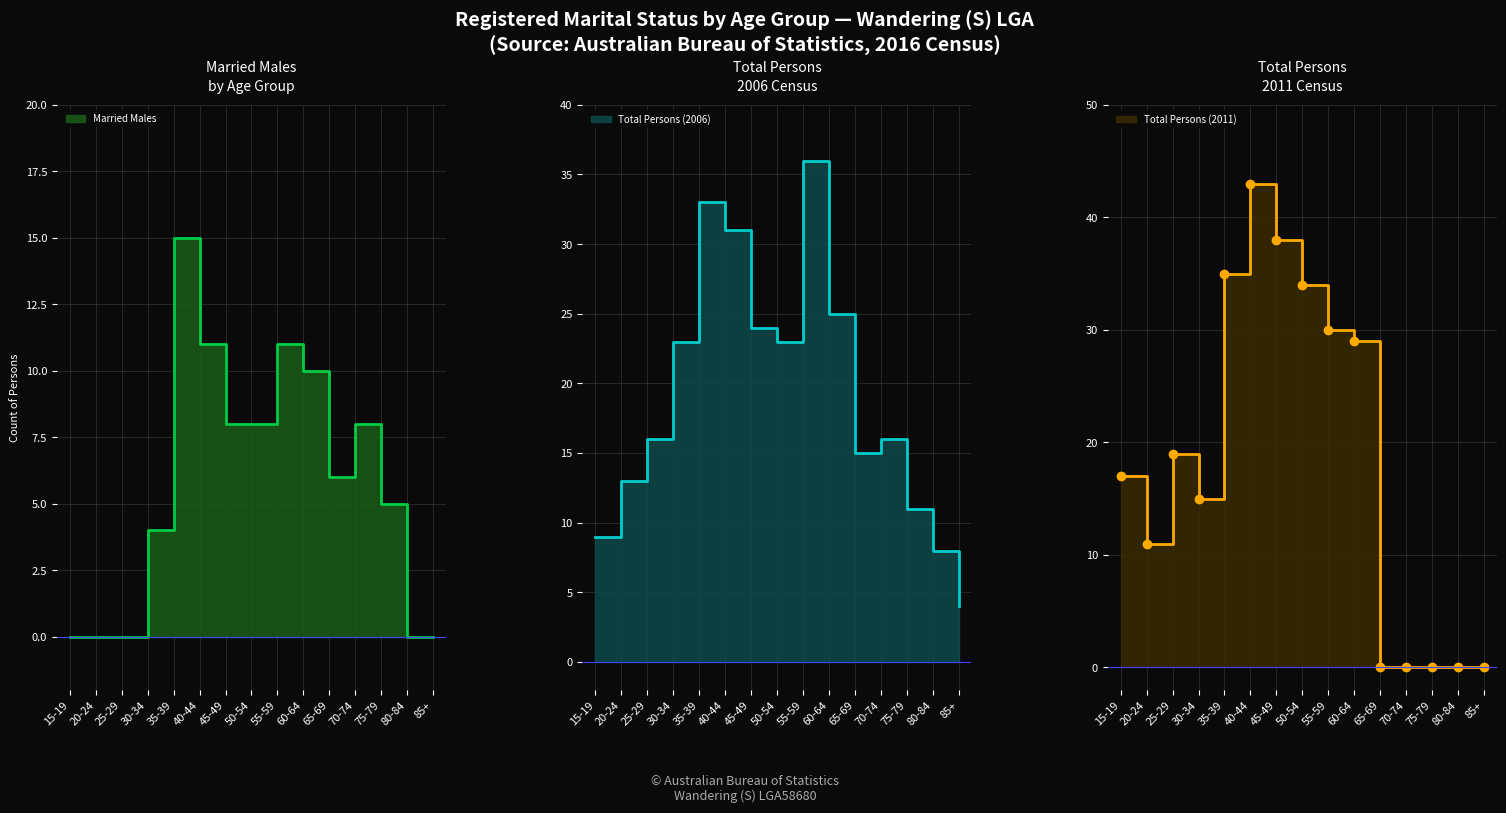

Is the value of Total Persons (2006) at 65-69 greater than the value of Married Males at 30-34?

Yes